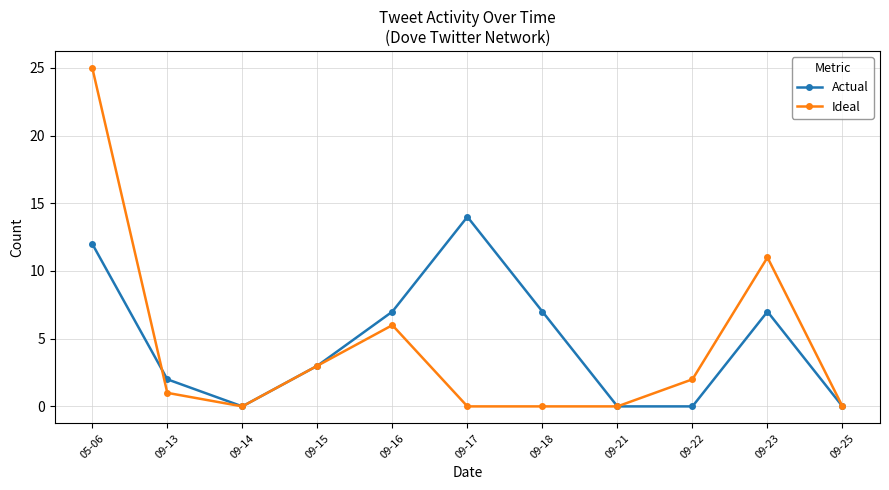

Reading left to right, extract all data points from this chart.

Actual: 05-06=12	09-13=2	09-14=0	09-15=3	09-16=7	09-17=14	09-18=7	09-21=0	09-22=0	09-23=7	09-25=0
Ideal: 05-06=25	09-13=1	09-14=0	09-15=3	09-16=6	09-17=0	09-18=0	09-21=0	09-22=2	09-23=11	09-25=0